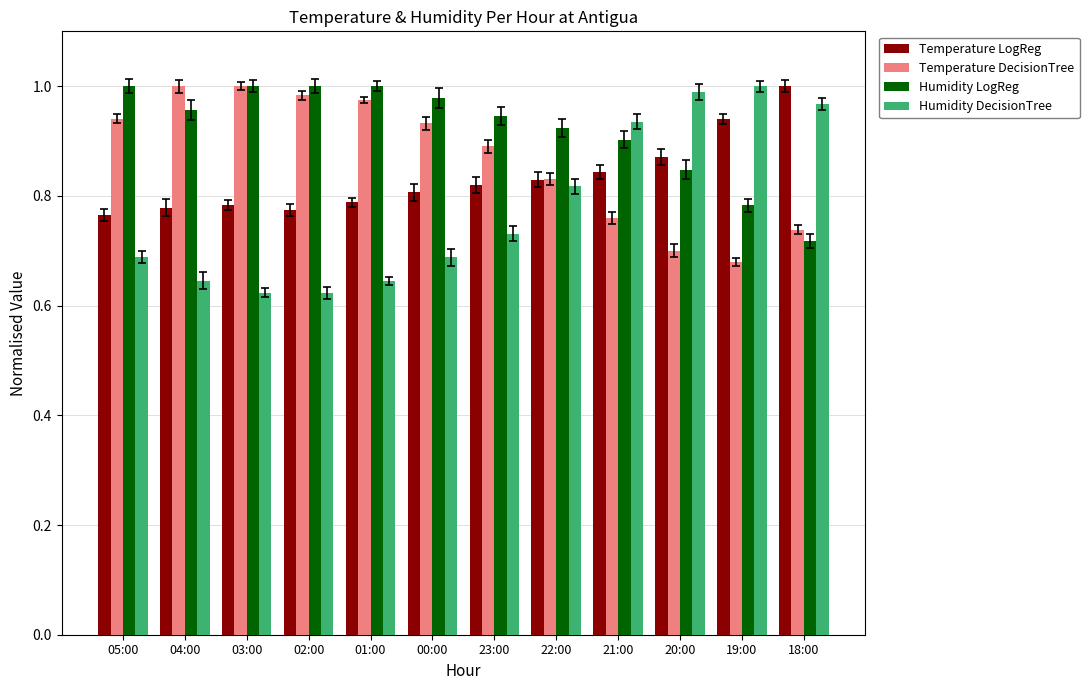

Is the value of Humidity LogReg at 03:00 greater than the value of Temperature LogReg at 21:00?

Yes